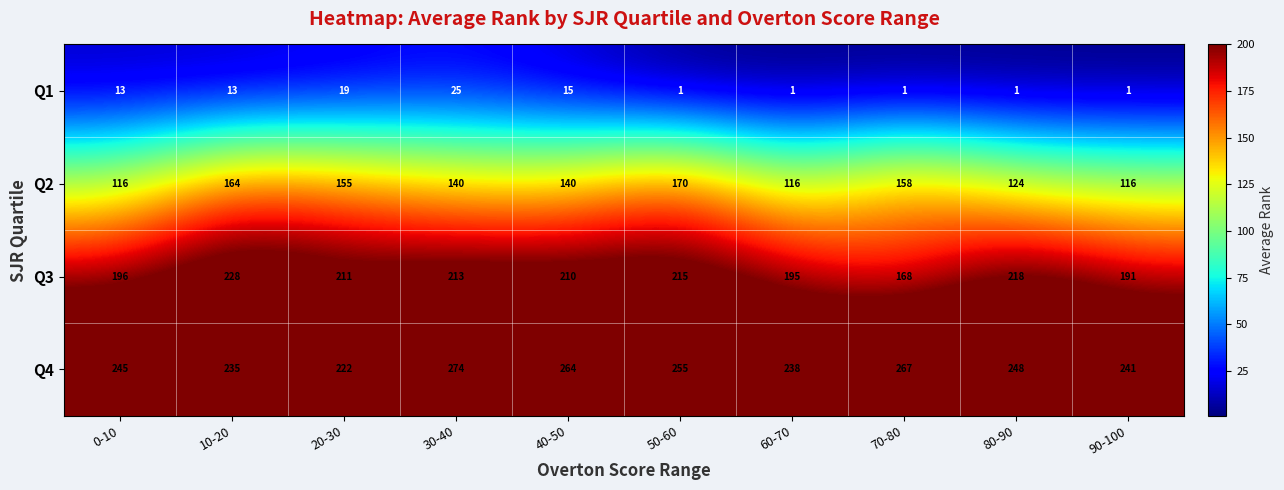

What value does the Q4 series have at 80-90, to the nearest 10?

250